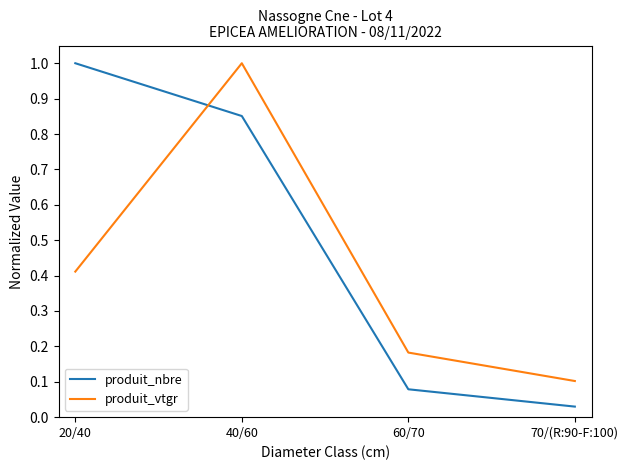

At 40/60, list the series in order from smallest to largest.

produit_nbre, produit_vtgr